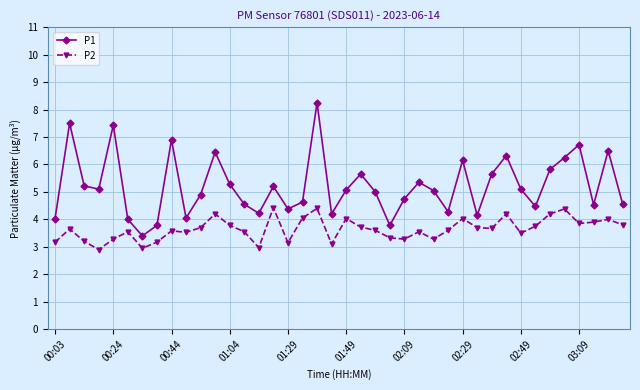

What is the smallest value displayed?

2.9